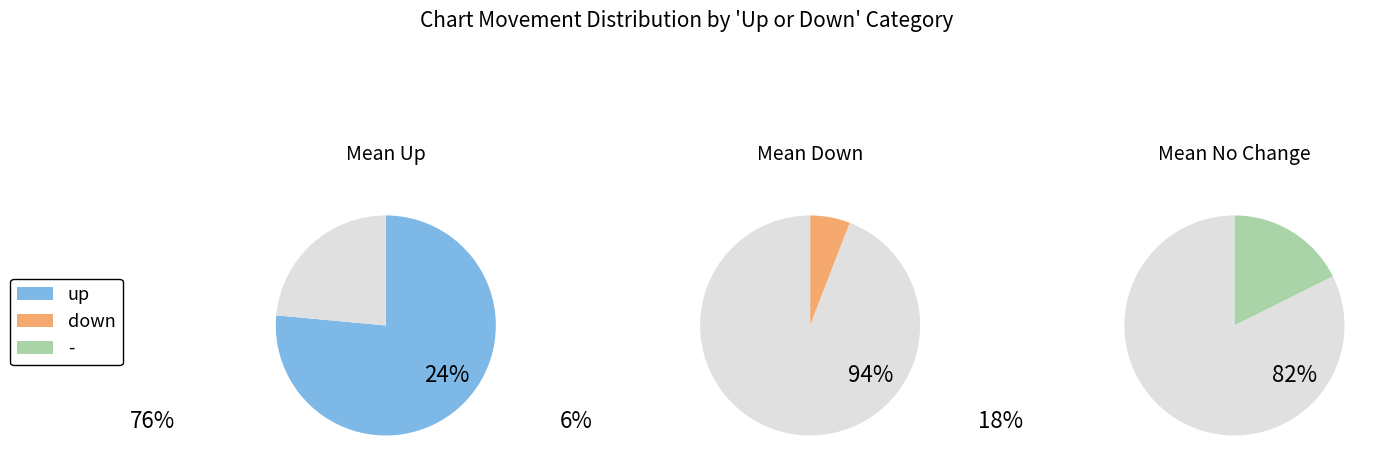

How many slices are in this pie chart?

3